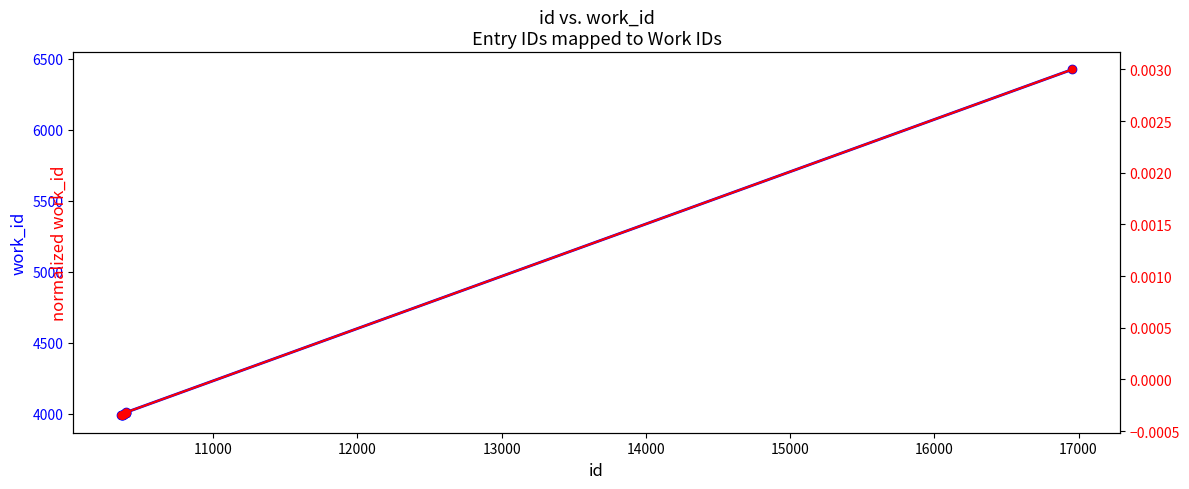

True or false: normalized work_id has more than 2 interior local peaks.

False